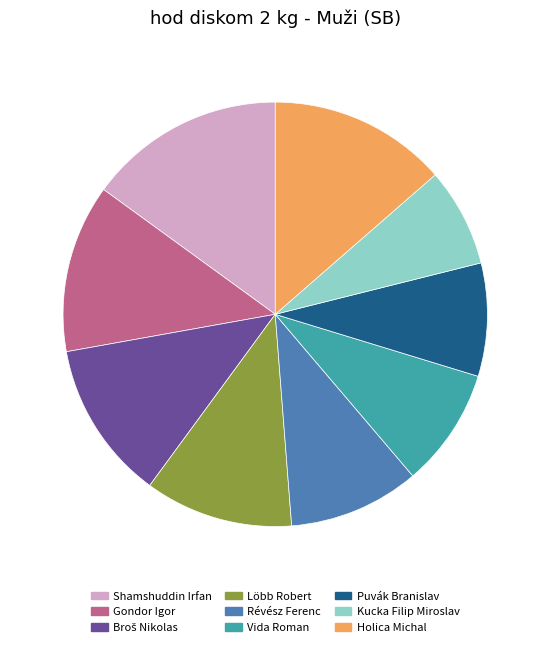

Is it true that Gondor Igor is 13% of the pie?

True